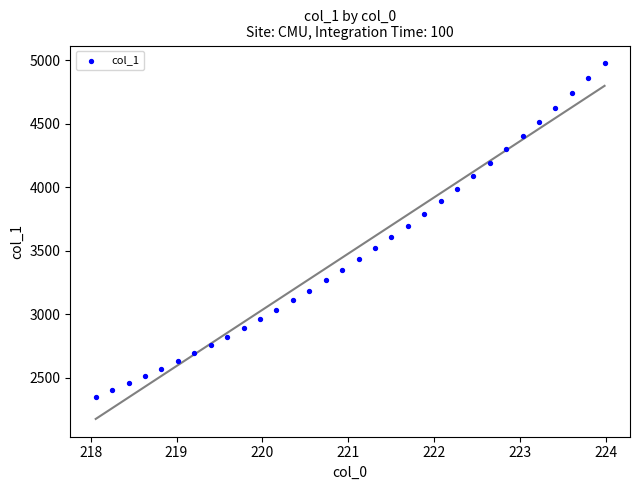

What is the range of Y values (max minus min)?

2623.6